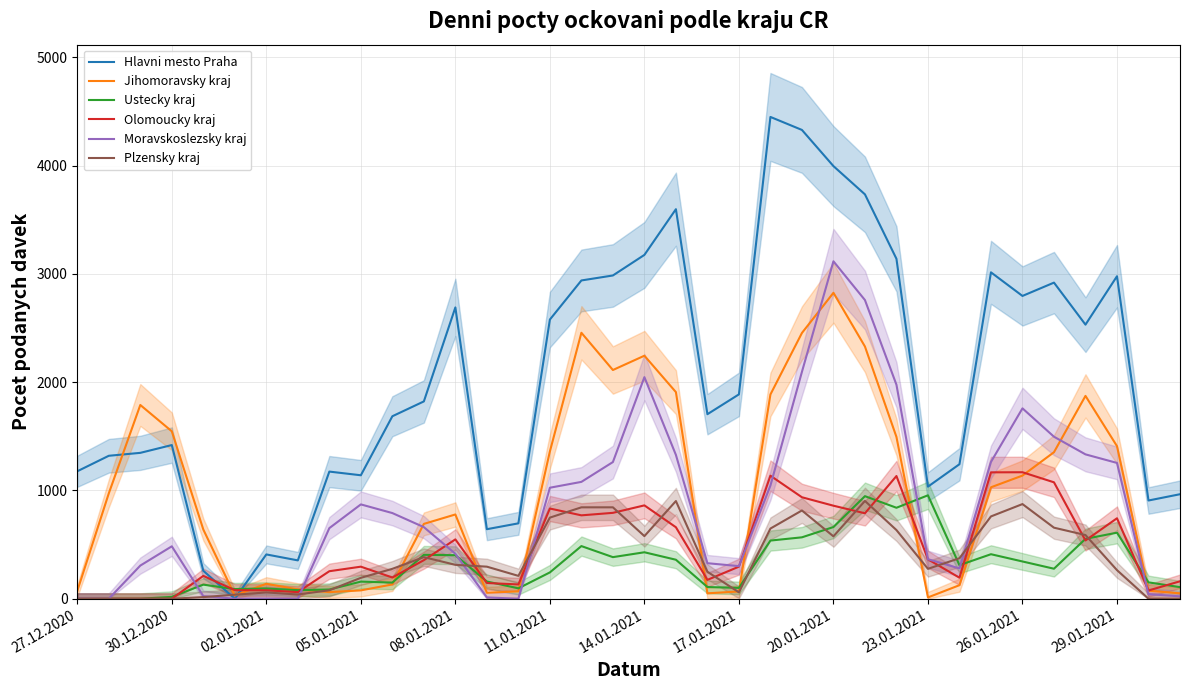

What is the value of the Olomoucky kraj point at the 17th from the left?

770